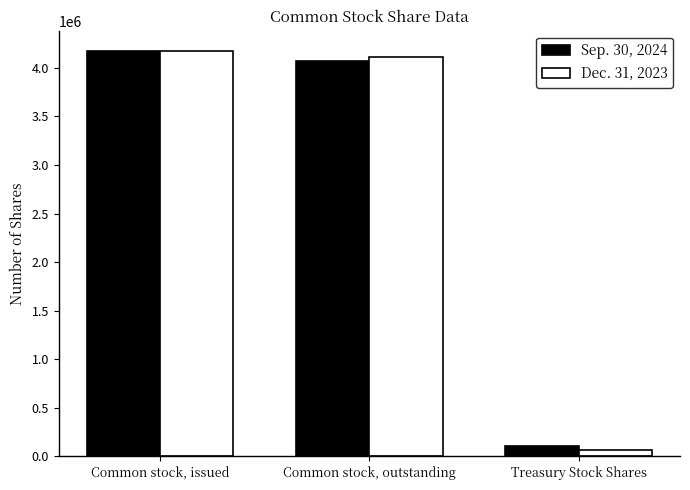

At which label does Sep. 30, 2024 first exceed 4066178?

Common stock, issued